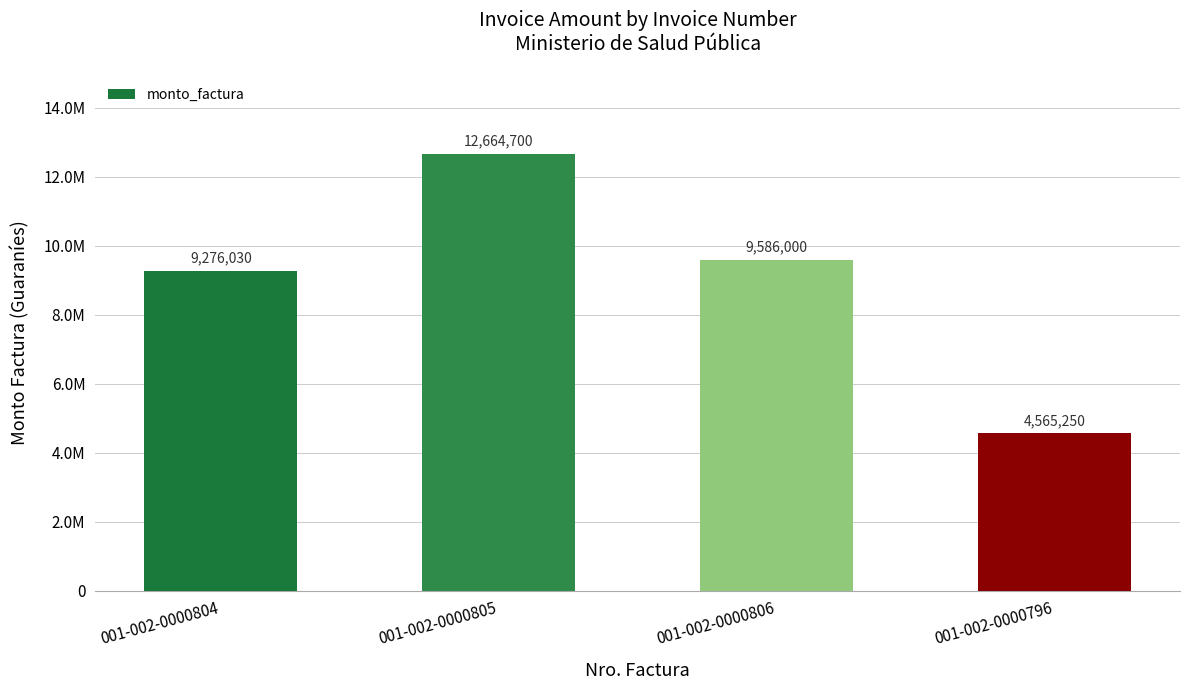

List the labels in order of value, smallest first.

001-002-0000796, 001-002-0000804, 001-002-0000806, 001-002-0000805